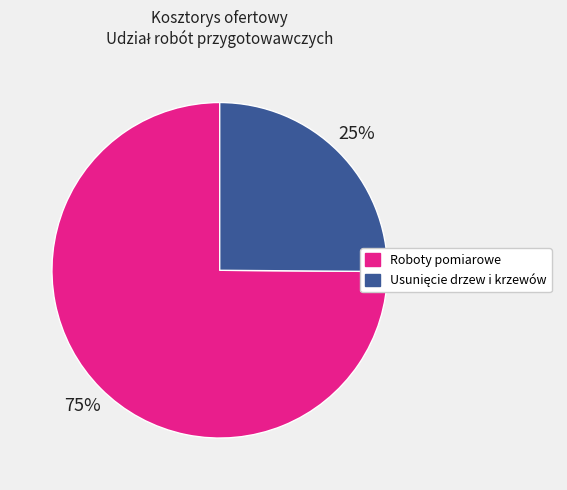

Is there any slice that represents more than half of the pie?

Yes